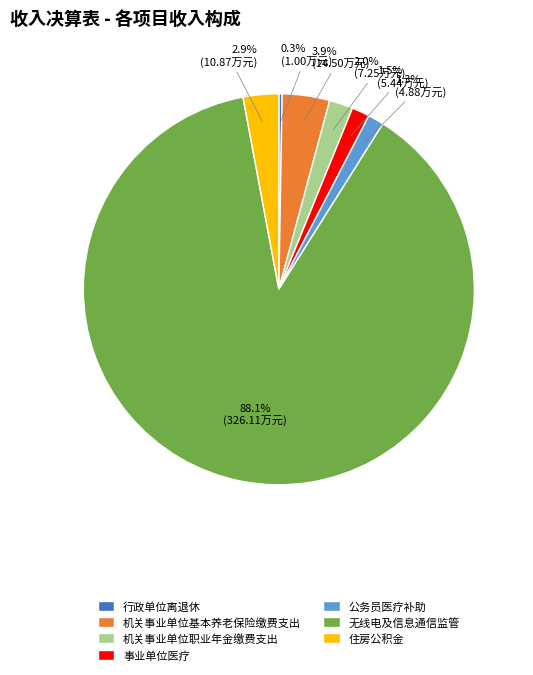

To the nearest percent, what is the combined percentage of 事业单位医疗 and 住房公积金?

4%